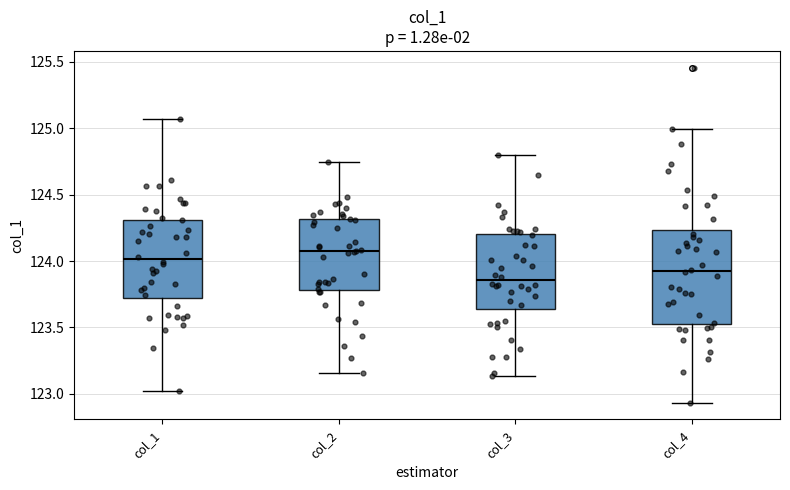

Reading left to right, read every box against the y-axis: the position of its median line, the range the box covers, and the ends of its whiskers. The values are not printed on the chart, so give them approximately, as read against the axis.

col_1: median 124.00, box 123.70 to 124.30, whiskers 123.00 to 125.05
col_2: median 124.10, box 123.80 to 124.30, whiskers 123.15 to 124.75
col_3: median 123.85, box 123.65 to 124.20, whiskers 123.15 to 124.80
col_4: median 123.95, box 123.55 to 124.25, whiskers 122.95 to 125.00